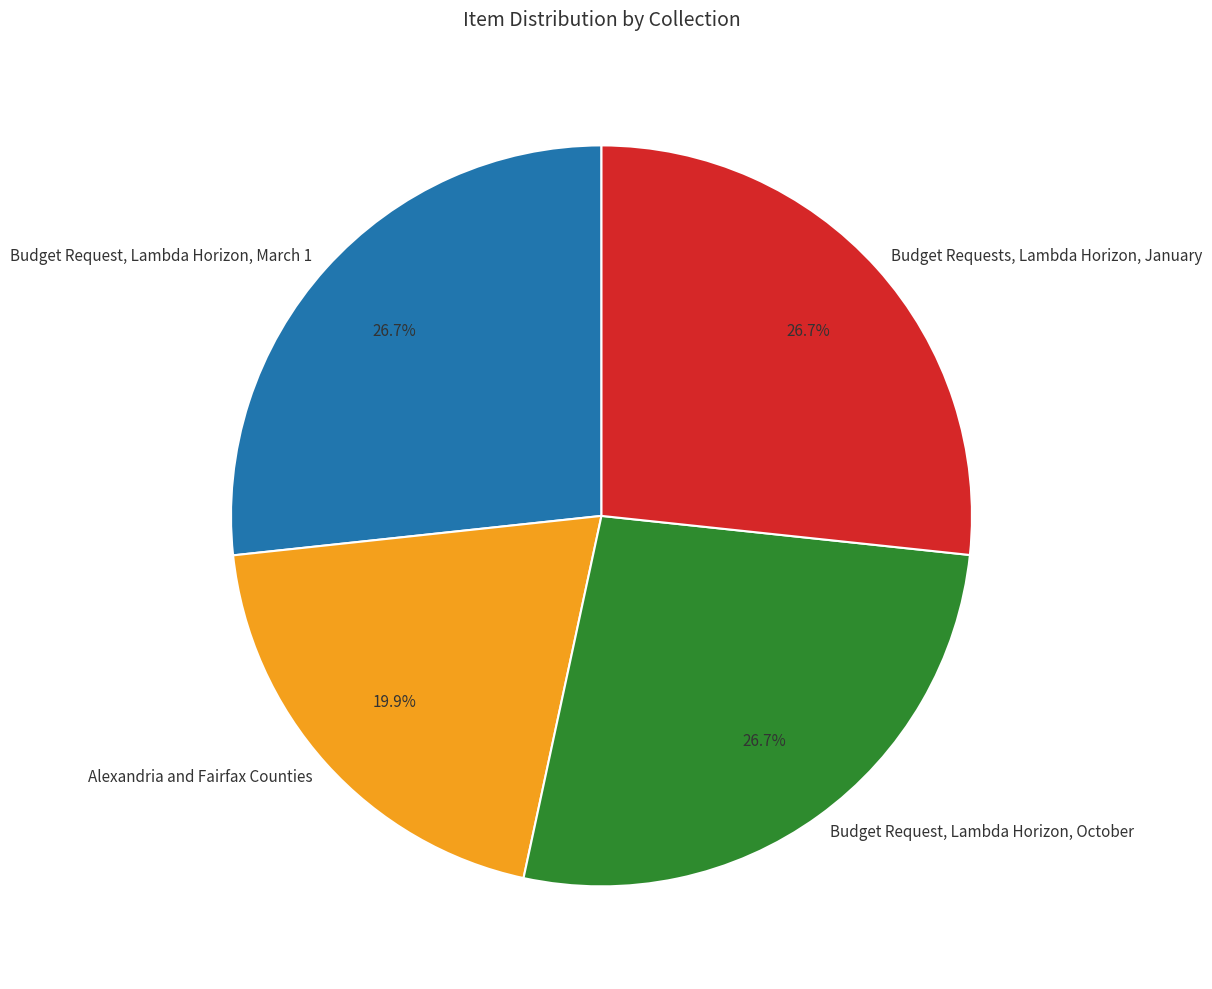

Which category has the smallest portion of the pie?

Alexandria and Fairfax Counties